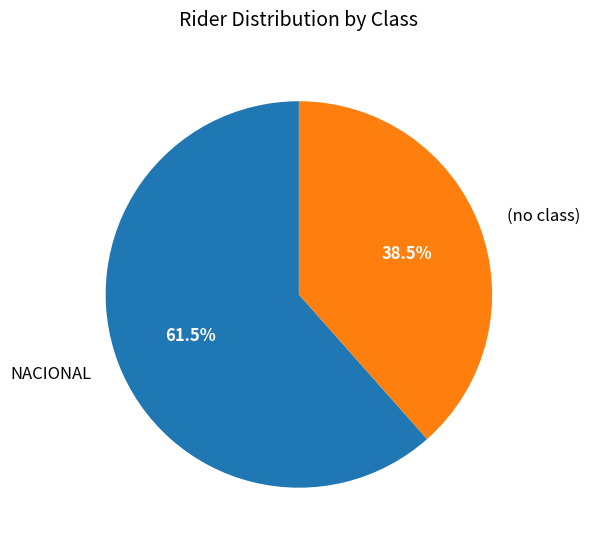

What percentage is NOT represented by (no class)?

61.5%